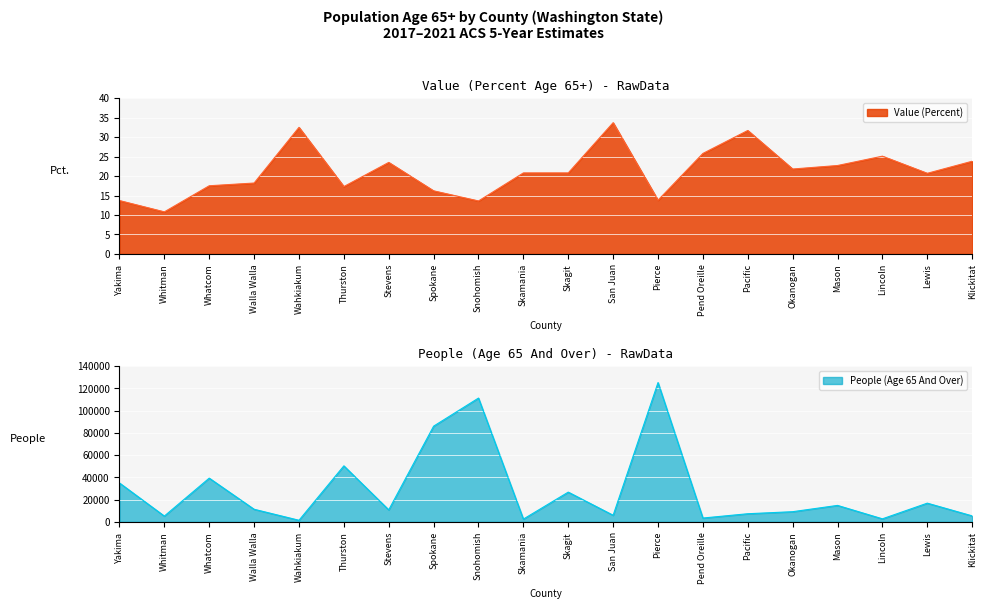

What is the label of the 13th point from the right?

Spokane